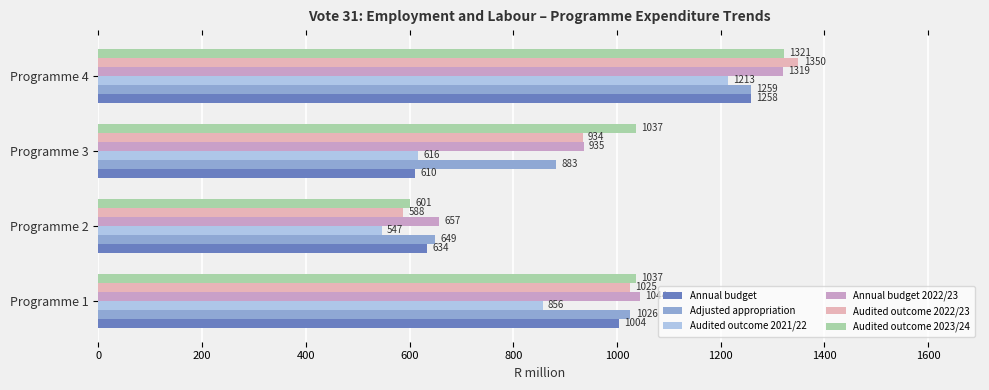

Which category has the highest value in the Annual budget series?

Programme 4